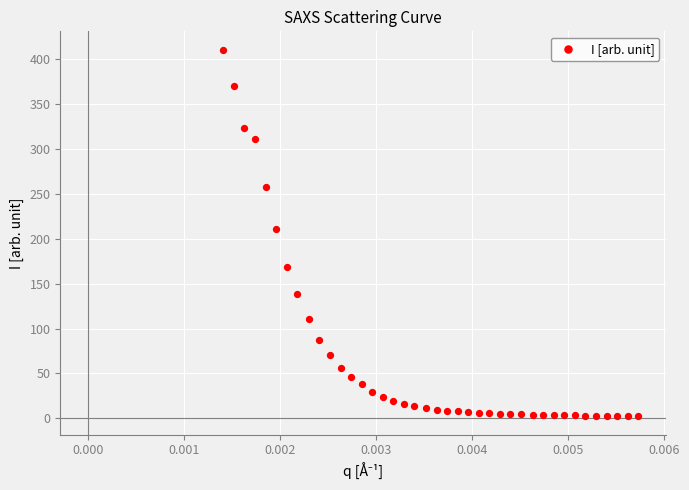

What is the range of Y values (max minus min)?

408.1